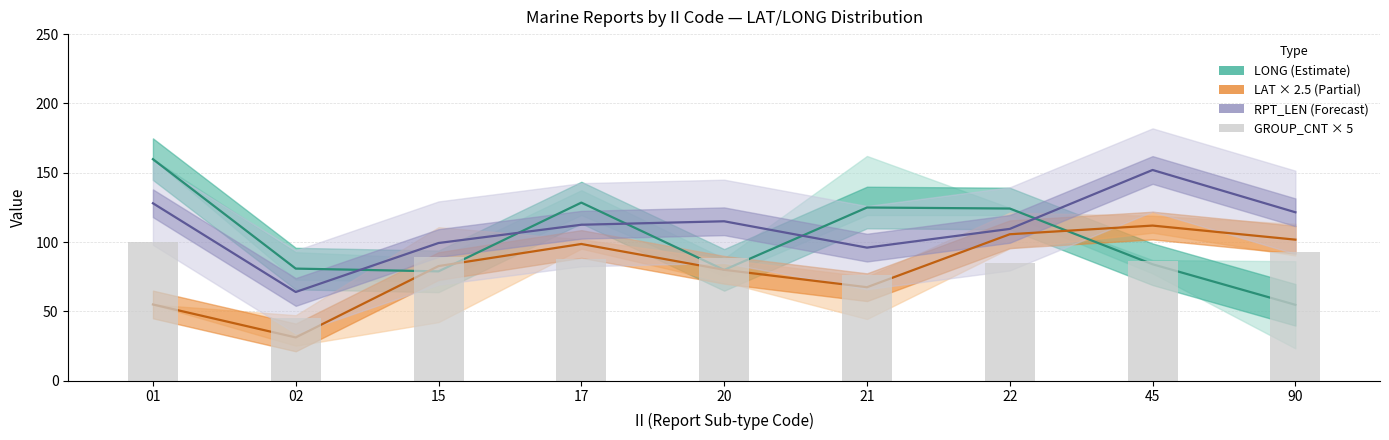

Is it true that GROUP_CNT × 5 equals 92.5 at 90?

True